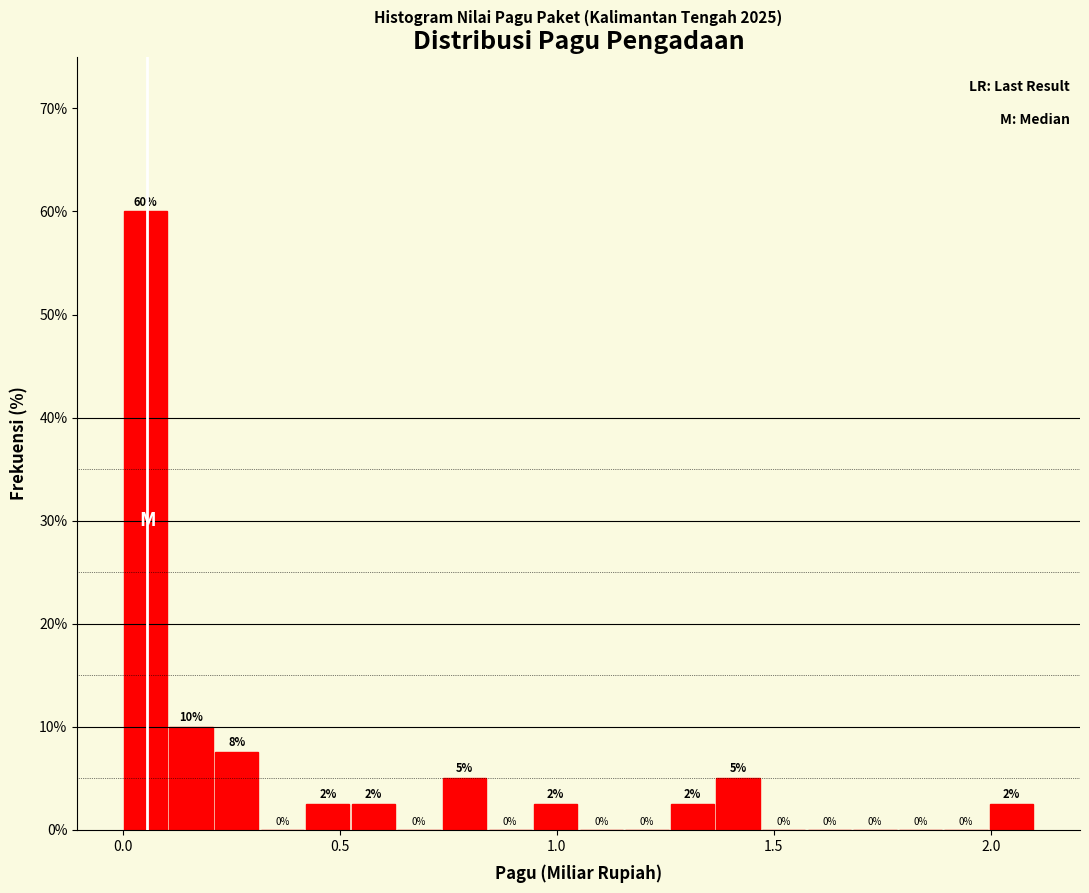

Read against the x-axis, roughly where is the centre of the tallest bar?

0.05